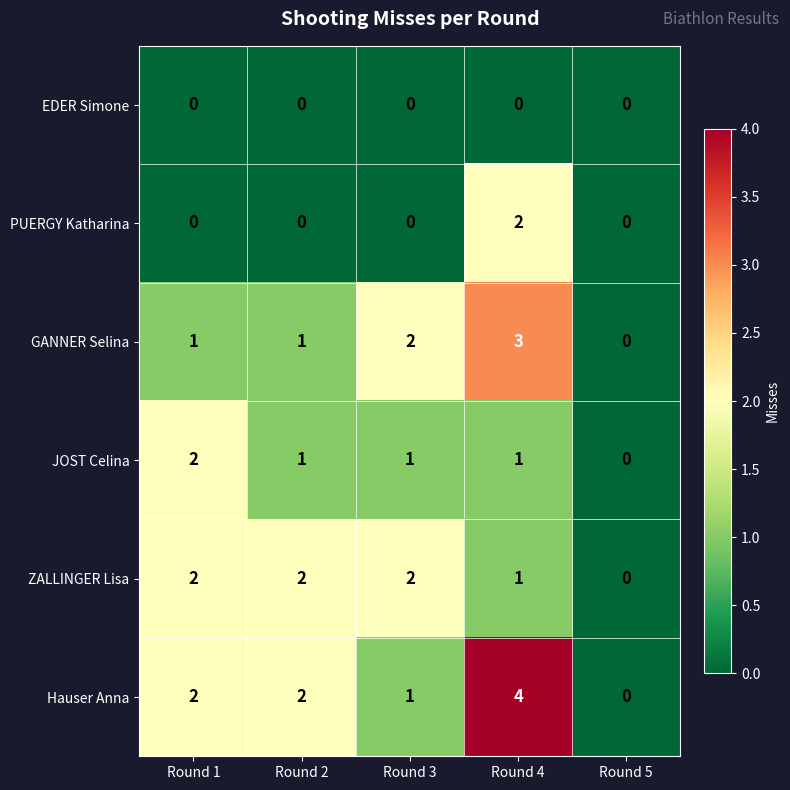

What is the spread (max minus min) of values at Round 4?

4